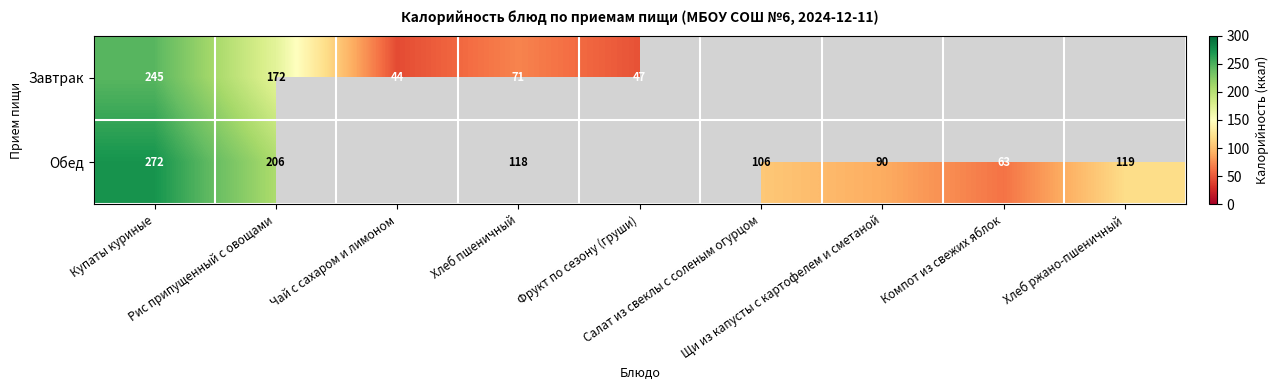

Which label corresponds to the smallest value in the chart?

Чай с сахаром и лимоном